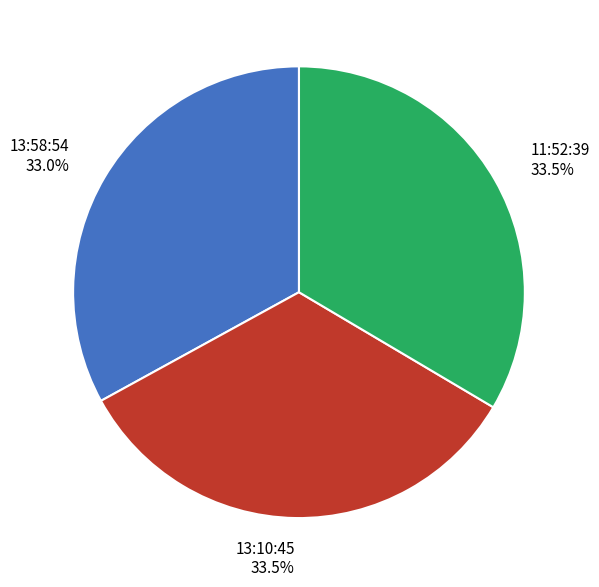

What portion of the pie excludes 13:10:45 33.5%?

66.5%